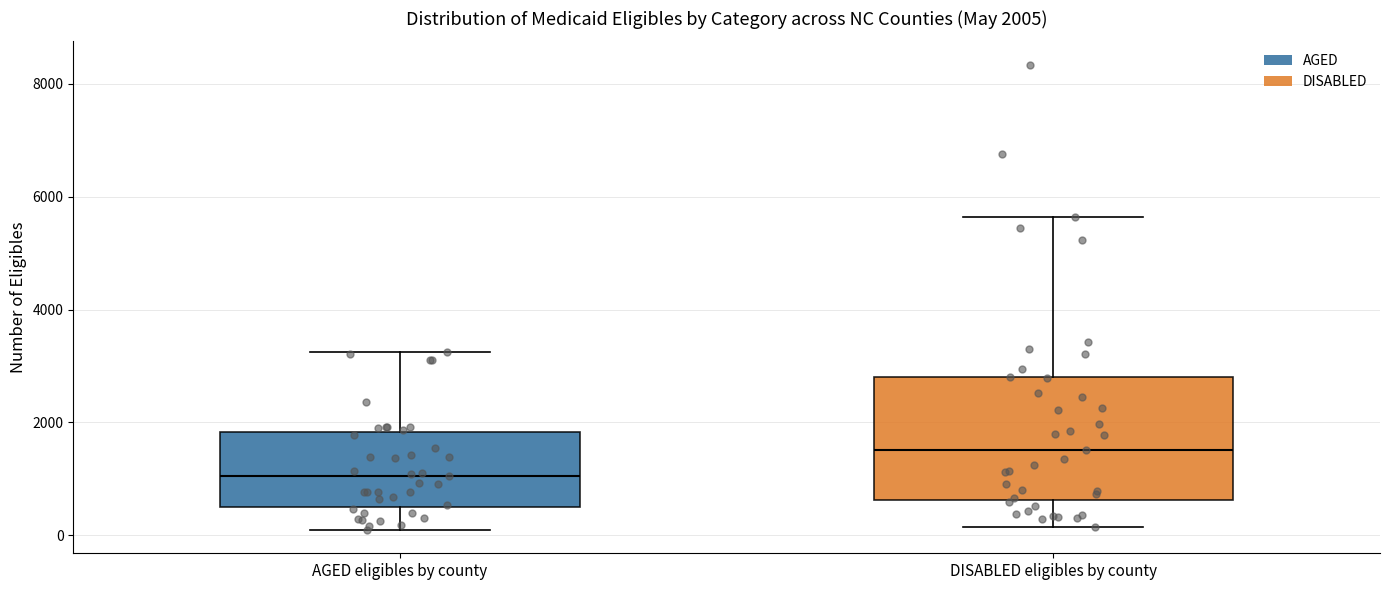

Comparing the boxes themselves (not the whiskers), which one is the tallest?

DISABLED eligibles by county